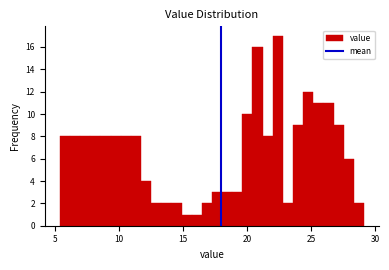

Around what value on the x-axis is the tallest bar? Give the approximate position of its centre, as read against the axis.

22.5